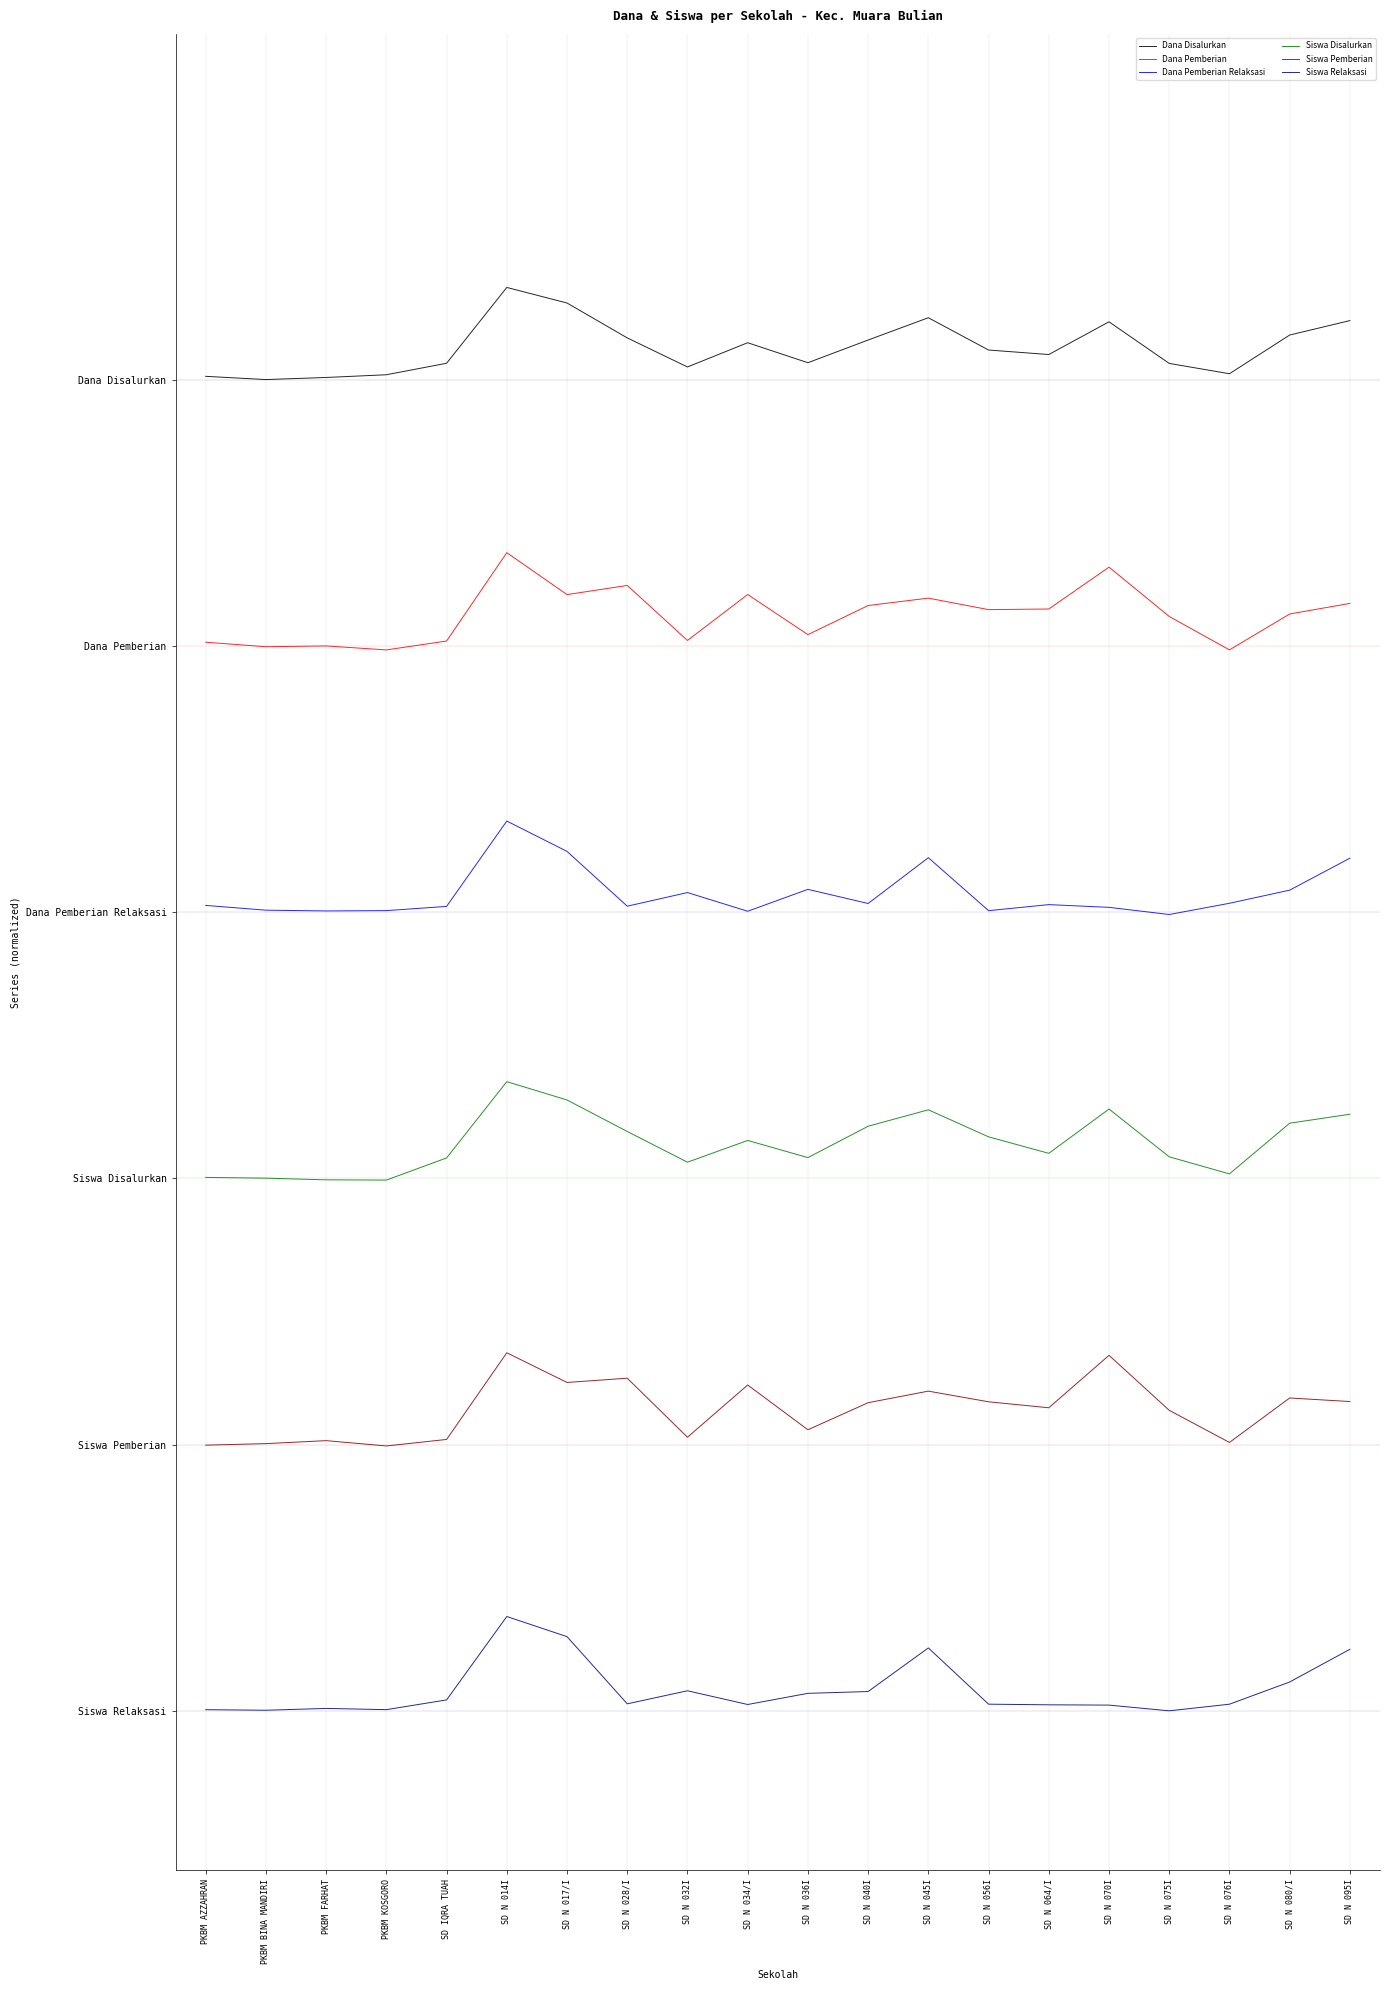

True or false: Siswa Pemberian has a value of 1.2 at SD N 095I.

True